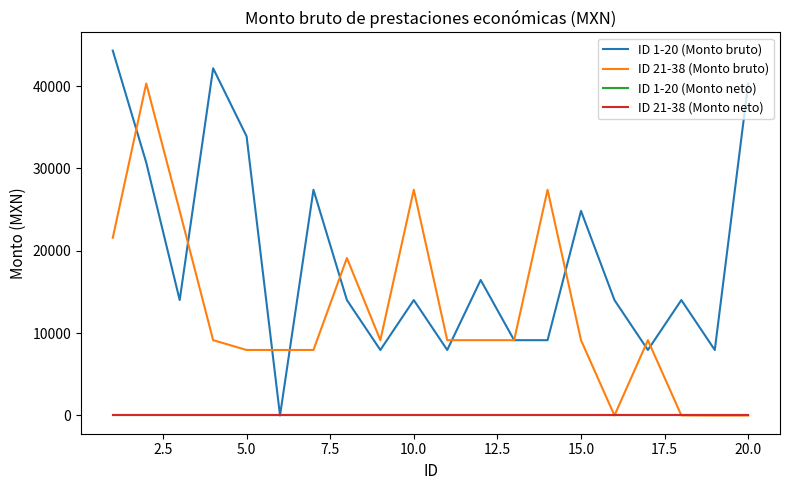

How many values in the ID 1-20 (Monto bruto) series exceed 14015?

13